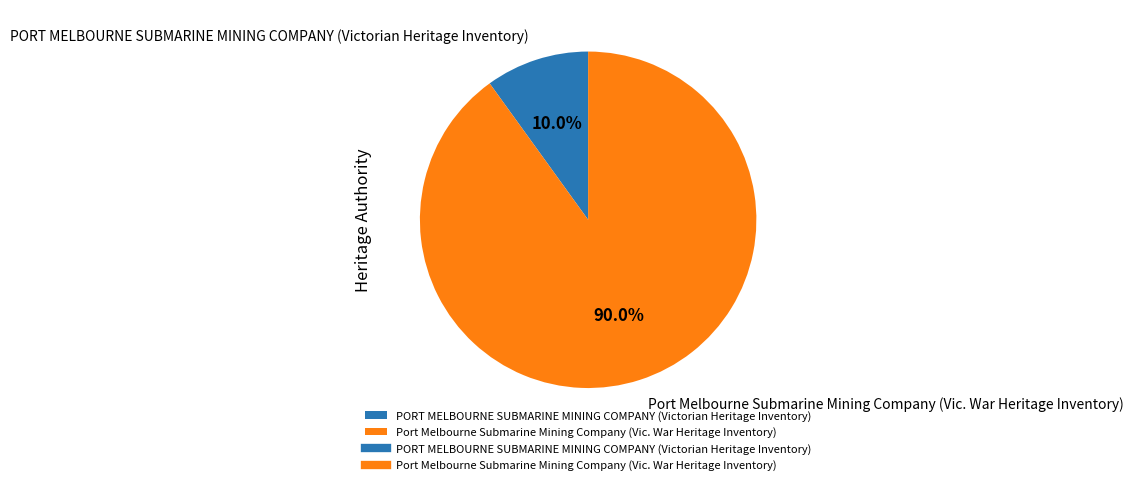

To the nearest percent, what is the difference between the Port Melbourne Submarine Mining Company (Vic. War Heritage Inventory) and PORT MELBOURNE SUBMARINE MINING COMPANY (Victorian Heritage Inventory) slice percentages?

80%